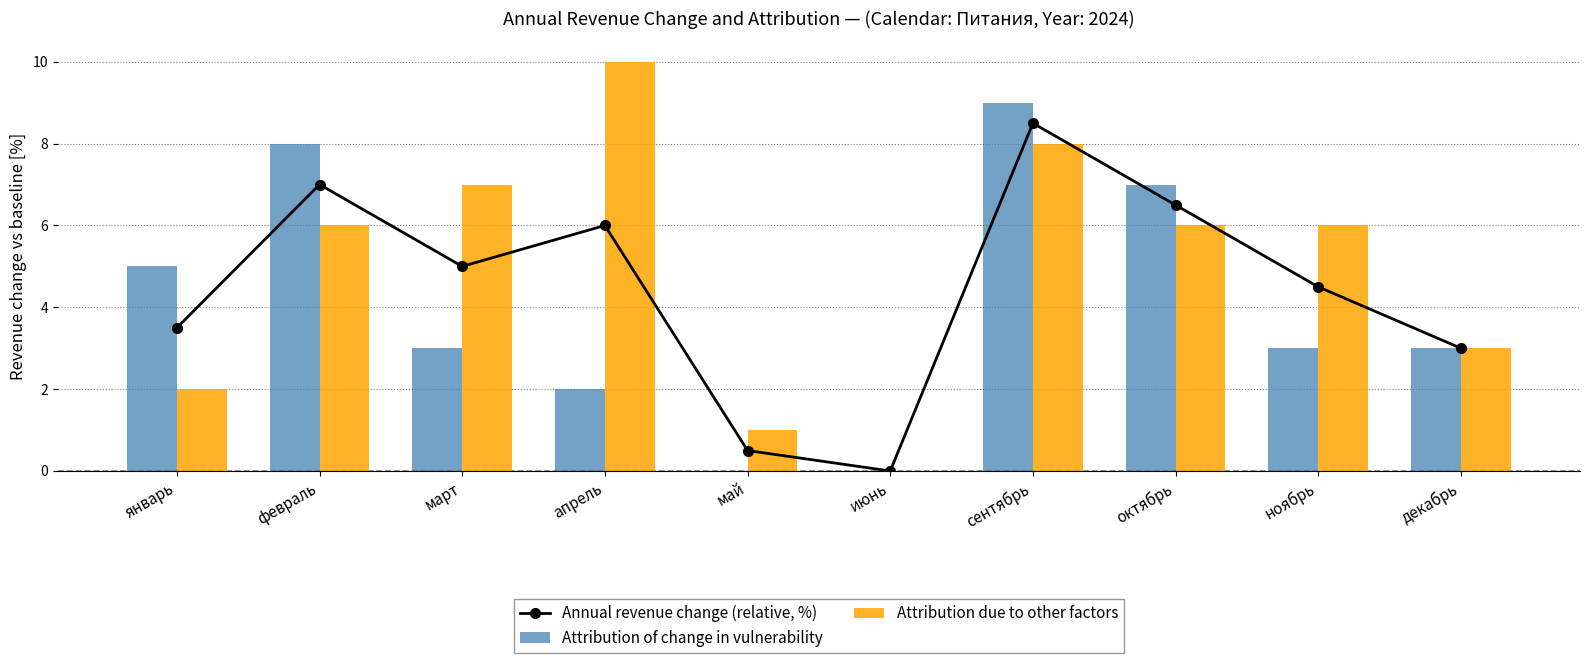

List the labels in order of Attribution due to other factors value, smallest first.

июнь, май, январь, декабрь, февраль, октябрь, ноябрь, март, сентябрь, апрель